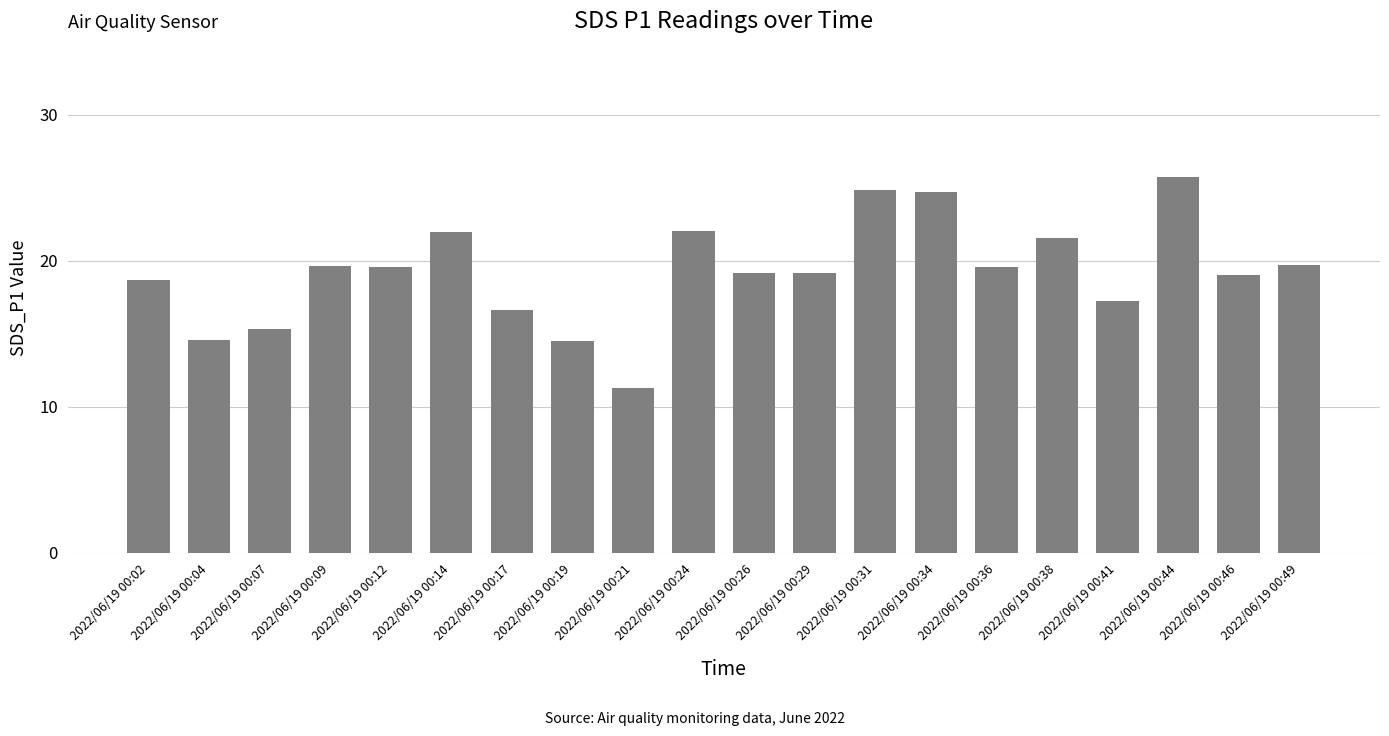

What is the smallest value displayed?

11.3